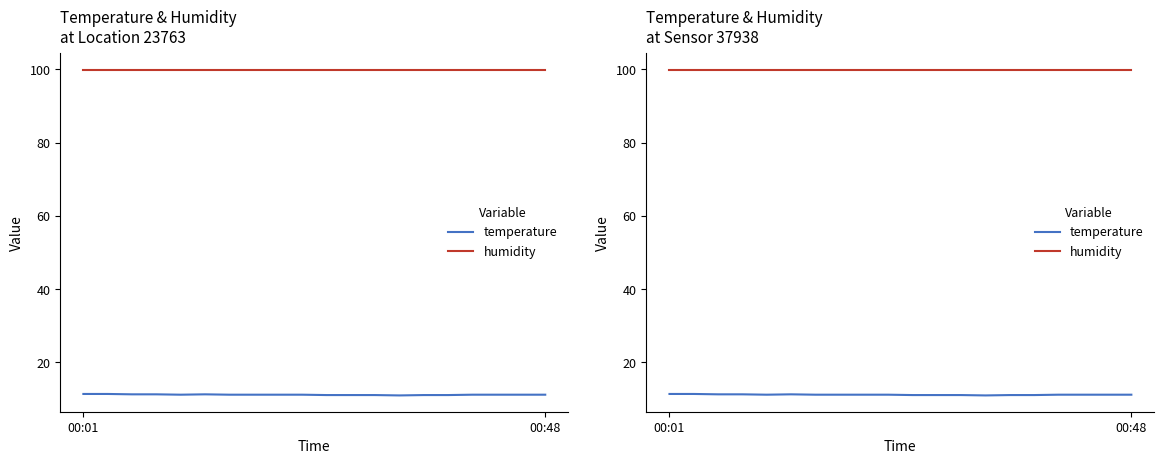

Between 9 and 12, which series saw the biggest shift?

temperature